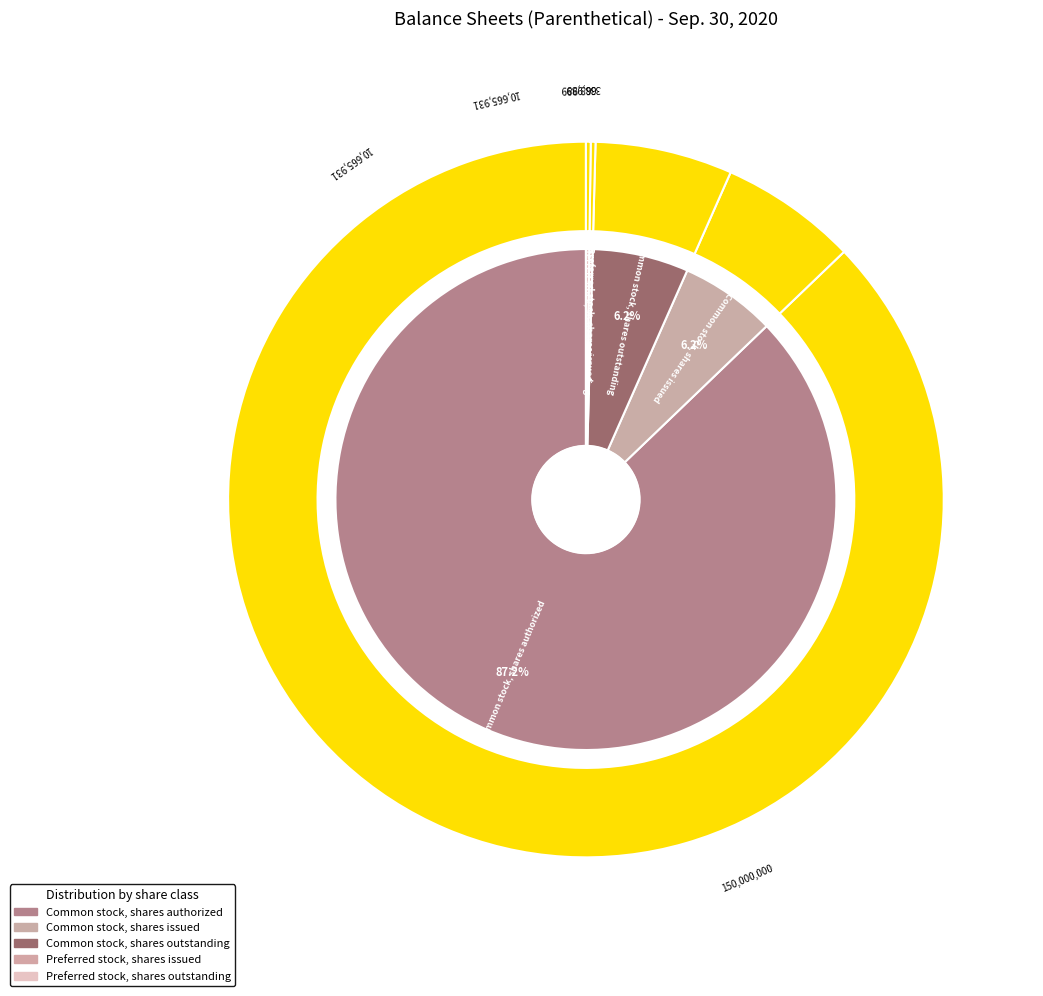

The Preferred stock, shares outstanding slice represents 6% of the pie. True or false?

False